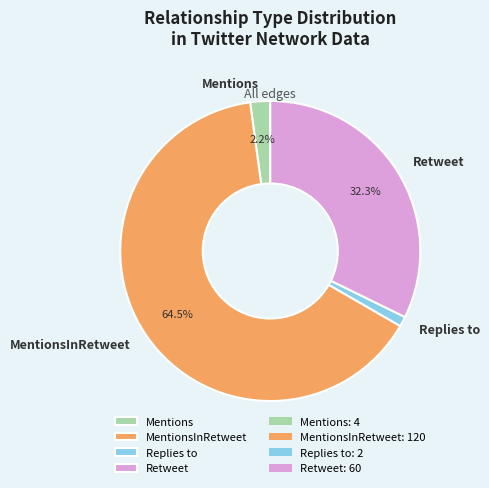

What is the smallest slice in the pie chart?

Replies to